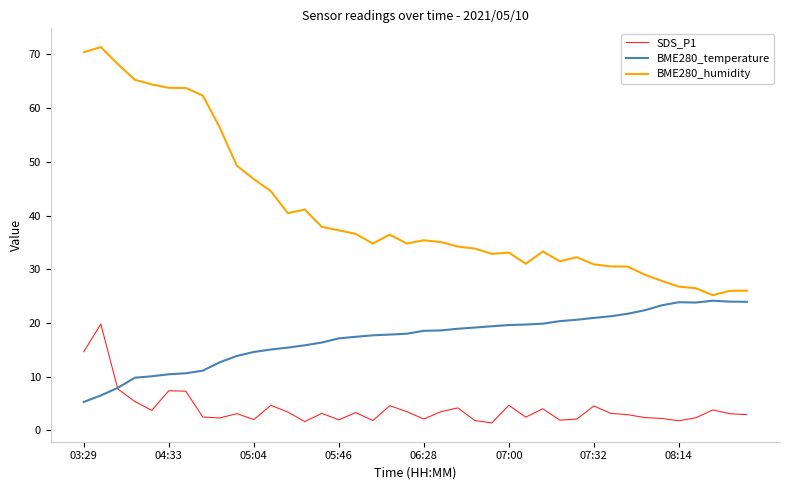

True or false: SDS_P1 and BME280_humidity cross at least once.

False